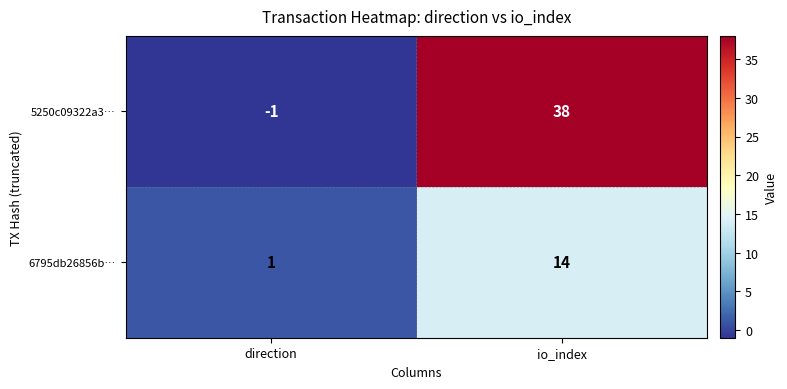

What is the sum of the 5250c09322a3… values at direction and io_index?

37